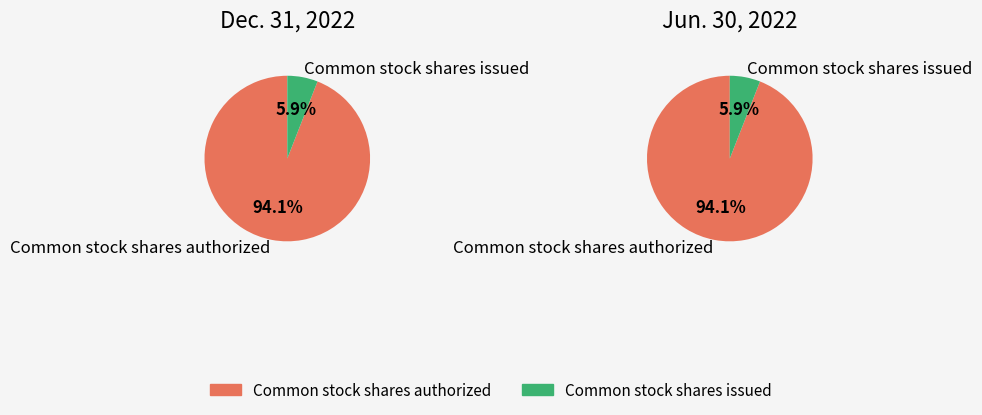

True or false: Common stock shares authorized accounts for 82% of the total.

False